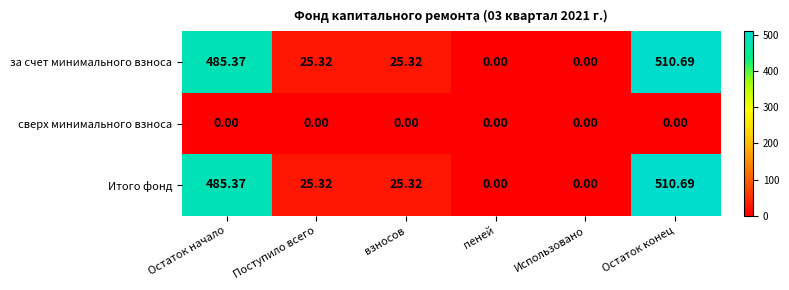

At which label does Итого фонд first exceed 25?

Остаток начало